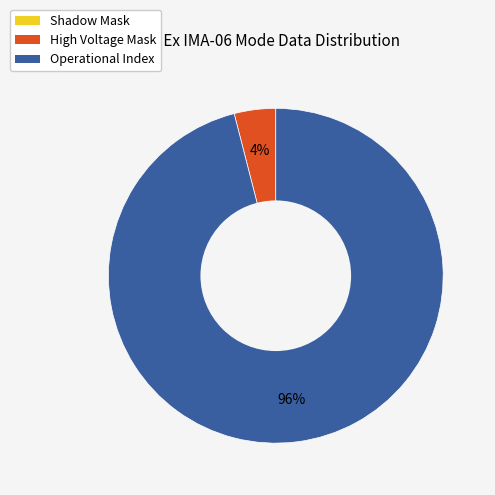

True or false: High Voltage Mask accounts for 17% of the total.

False